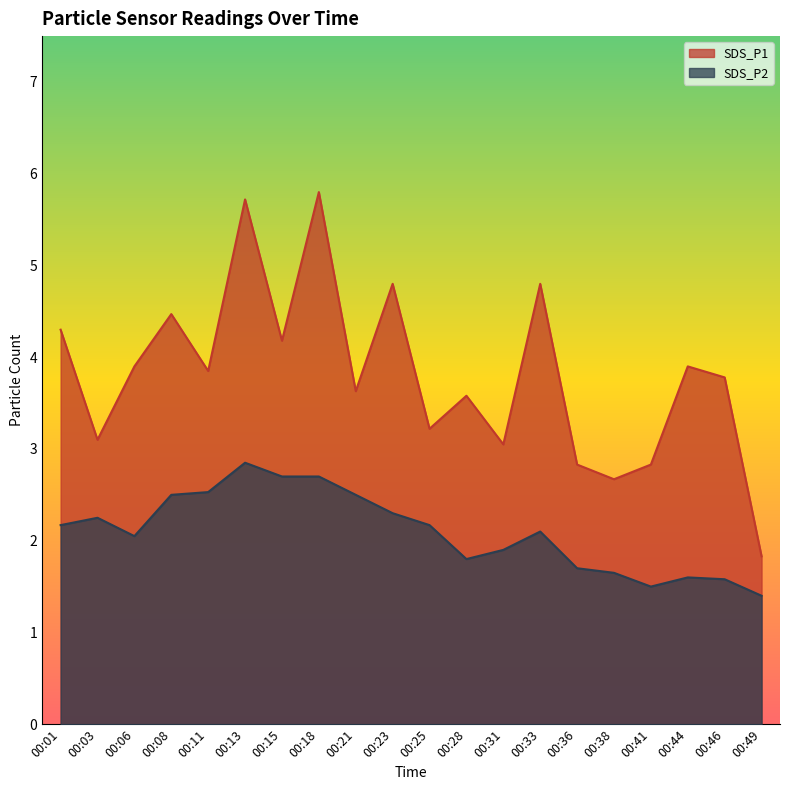

True or false: SDS_P2 and SDS_P1 intersect in this chart.

False